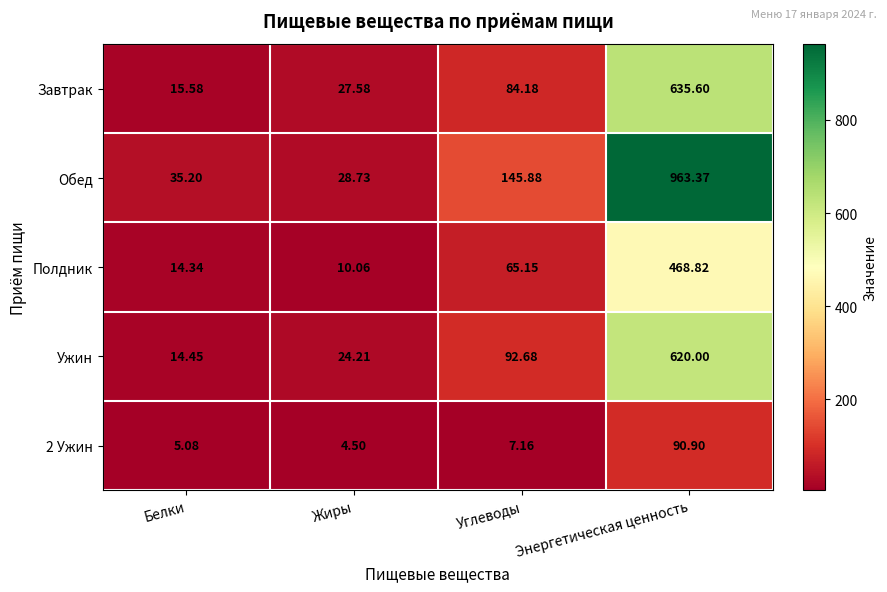

List the labels in order of Обед value, largest first.

Энергетическая ценность, Углеводы, Белки, Жиры